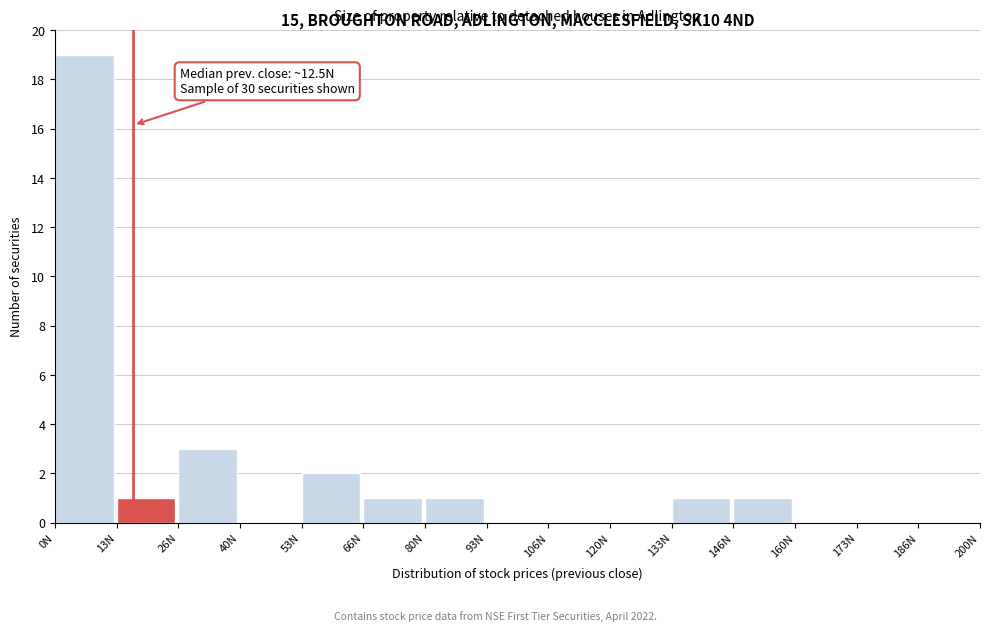

Over which range of the x-axis is the bar tallest?

0 to 14